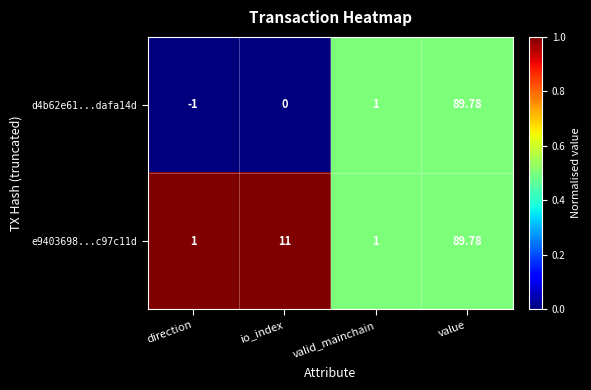

At which label is e9403698...c97c11d closest to 45?

io_index